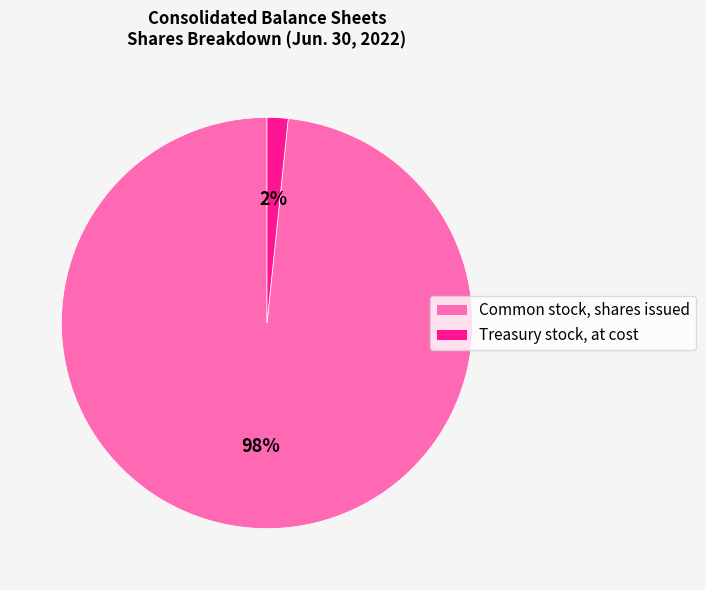

What percentage is the Treasury stock, at cost slice, to the nearest percent?

2%